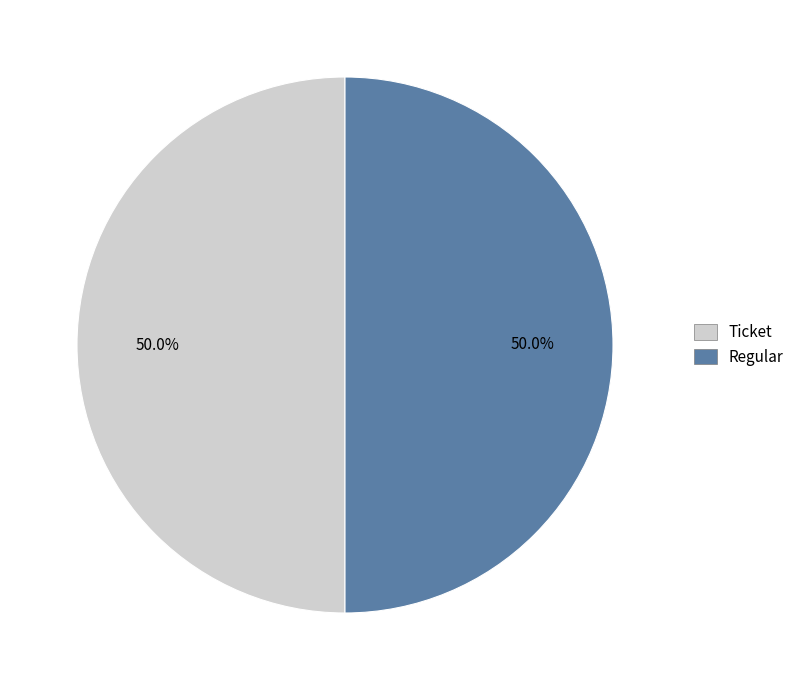

Combined, do Ticket and Regular account for over 50%?

Yes